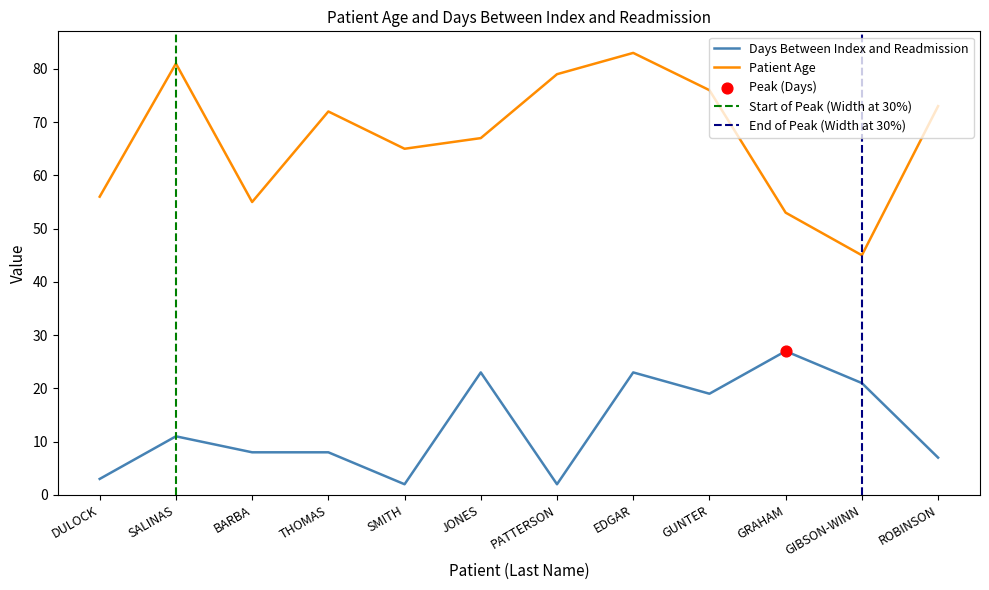

Which series has the largest total across all categories?

Patient Age